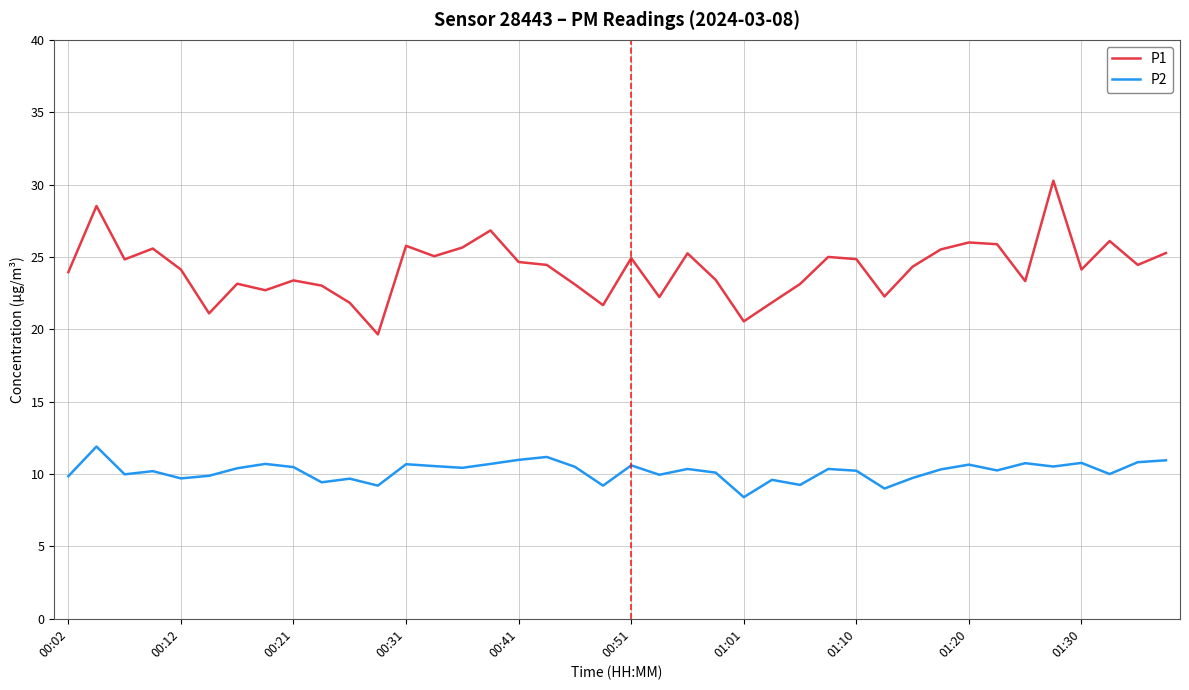

List the series in order of their overall mean, highest first.

P1, P2